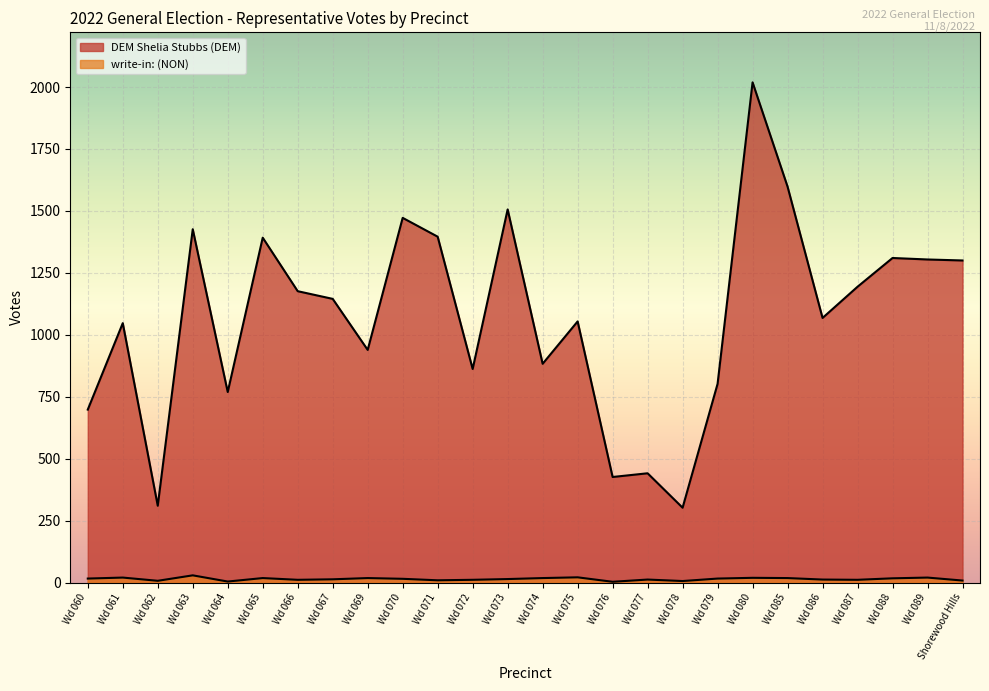

Between Wd 066 and Wd 072, which series saw the biggest shift?

DEM Shelia Stubbs (DEM)